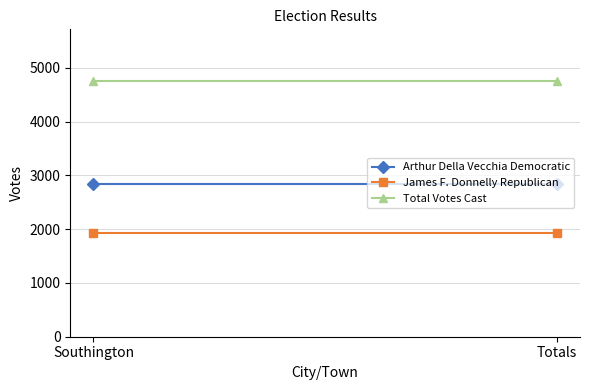

How many data points does each series have?

2